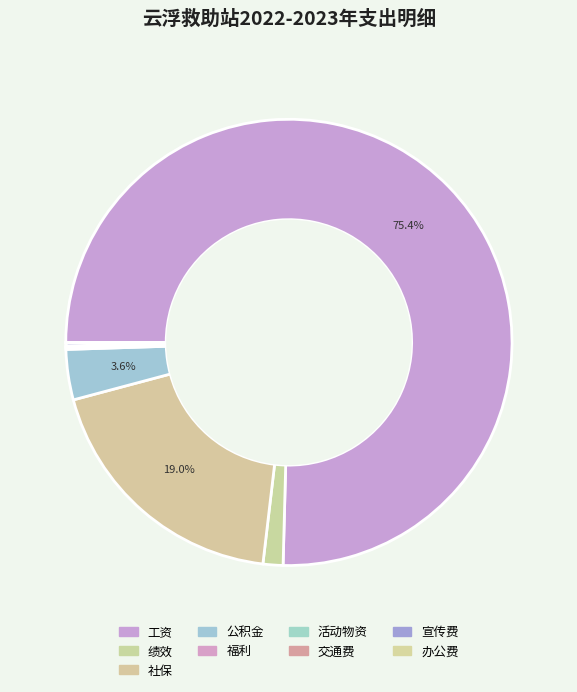

Count the number of slices in the pie.

9